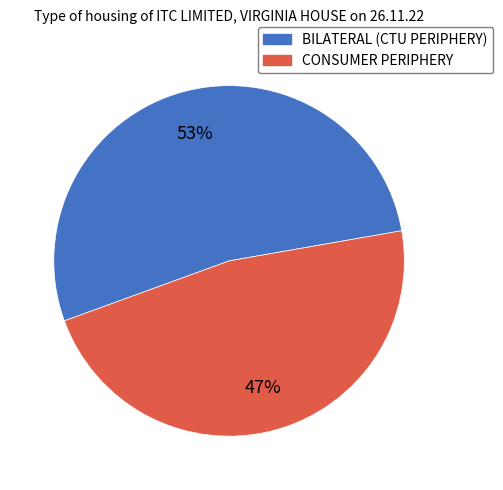

To the nearest percent, what is the difference between the largest and smallest slice percentages?

6%